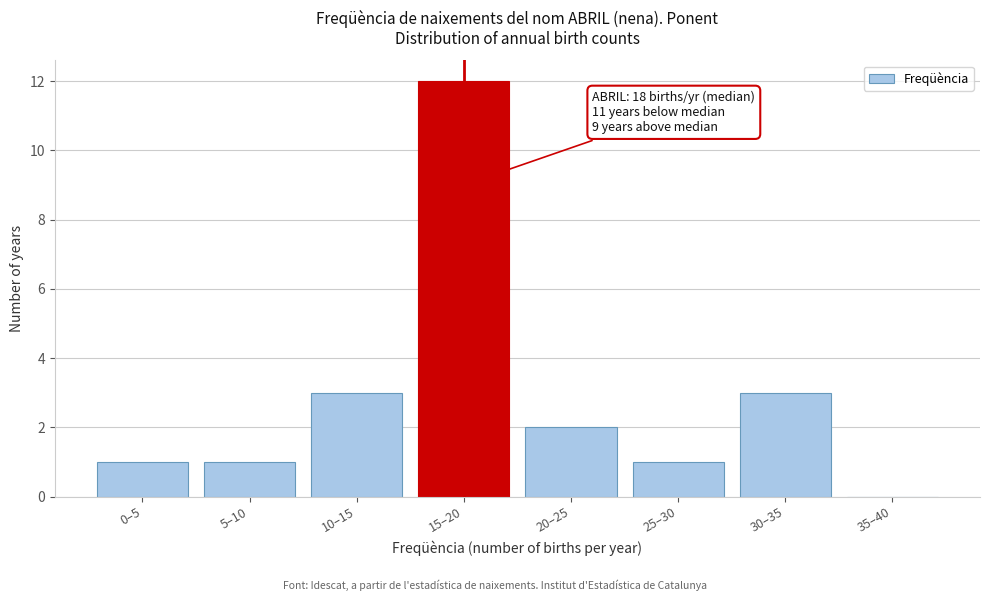

Reading left to right, transcribe all the data shown in this chart.

0–5=1	5–10=1	10–15=3	15–20=12	20–25=2	25–30=1	30–35=3	35–40=0